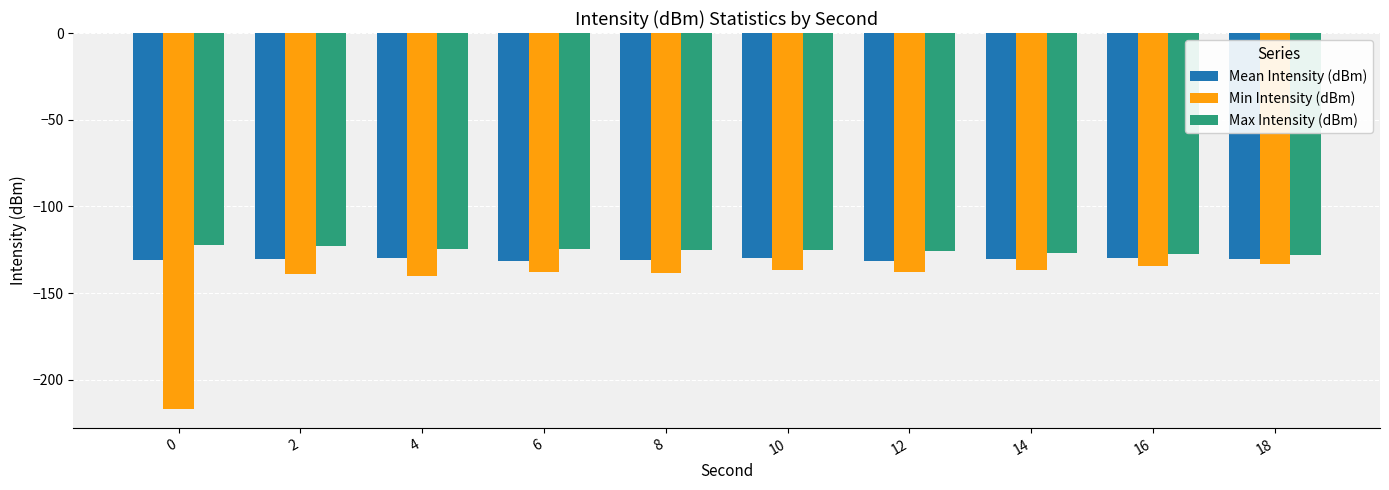

What is the approximate value of Max Intensity (dBm) at 18?

-127.9